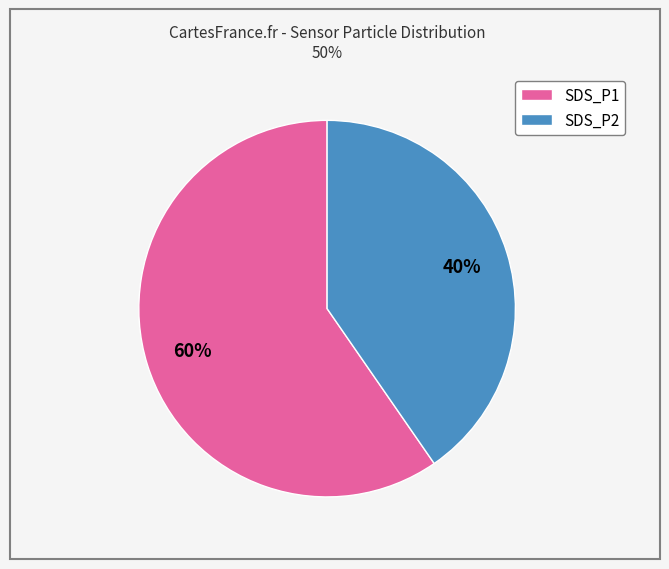

To the nearest percent, what percentage of the pie is SDS_P2?

40%